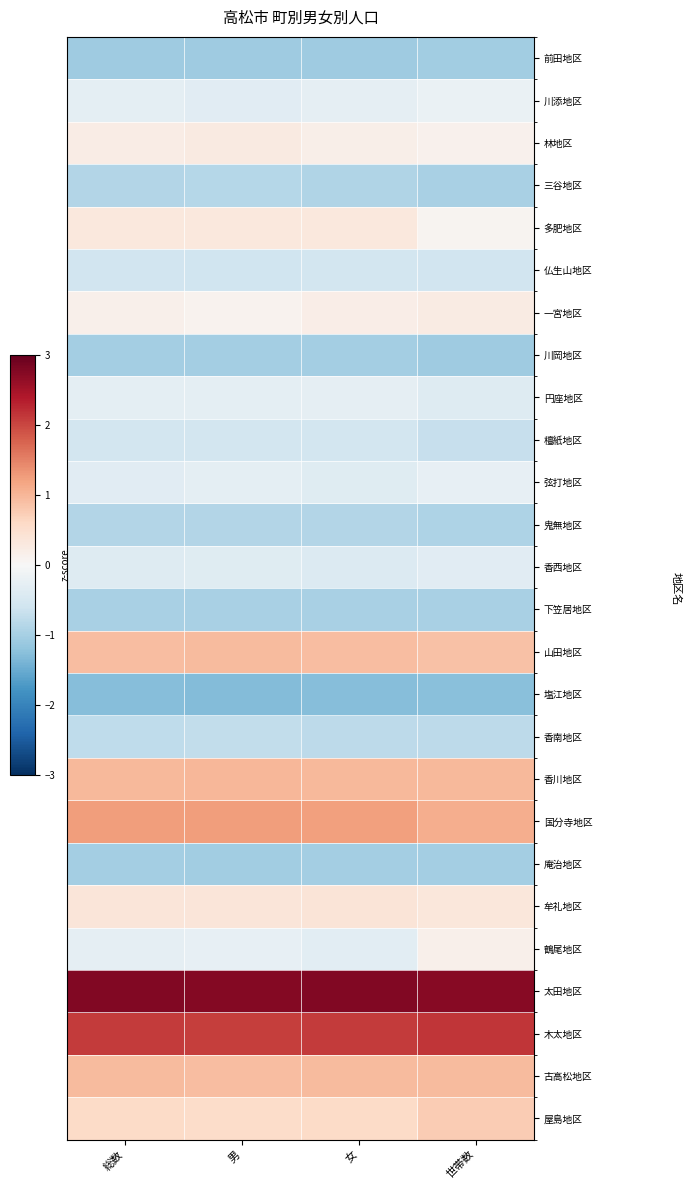

Reading left to right, transcribe all the data shown in this chart.

前田地区: 総数=-1.1	男=-1.1	女=-1.1	世帯数=-1.0
川添地区: 総数=-0.3	男=-0.3	女=-0.3	世帯数=-0.2
林地区: 総数=0.2	男=0.3	女=0.2	世帯数=0.1
三谷地区: 総数=-0.9	男=-0.9	女=-0.9	世帯数=-1.0
多肥地区: 総数=0.3	男=0.3	女=0.3	世帯数=0.1
仏生山地区: 総数=-0.6	男=-0.6	女=-0.6	世帯数=-0.6
一宮地区: 総数=0.2	男=0.1	女=0.2	世帯数=0.3
川岡地区: 総数=-1.0	男=-1.0	女=-1.0	世帯数=-1.1
円座地区: 総数=-0.3	男=-0.3	女=-0.3	世帯数=-0.4
檀紙地区: 総数=-0.6	男=-0.5	女=-0.6	世帯数=-0.7
弦打地区: 総数=-0.3	男=-0.3	女=-0.4	世帯数=-0.3
鬼無地区: 総数=-0.9	男=-0.9	女=-0.9	世帯数=-0.9
香西地区: 総数=-0.4	男=-0.4	女=-0.4	世帯数=-0.3
下笠居地区: 総数=-1.0	男=-1.0	女=-1.0	世帯数=-1.0
山田地区: 総数=0.9	男=0.9	女=0.9	世帯数=0.9
塩江地区: 総数=-1.3	男=-1.3	女=-1.3	世帯数=-1.3
香南地区: 総数=-0.8	男=-0.7	女=-0.8	世帯数=-0.8
香川地区: 総数=1.0	男=1.0	女=1.0	世帯数=1.0
国分寺地区: 総数=1.2	男=1.3	女=1.2	世帯数=1.1
庵治地区: 総数=-1.0	男=-1.0	女=-1.0	世帯数=-1.0
牟礼地区: 総数=0.4	男=0.4	女=0.4	世帯数=0.3
鶴尾地区: 総数=-0.3	男=-0.2	女=-0.3	世帯数=0.1
太田地区: 総数=2.8	男=2.8	女=2.8	世帯数=2.7
木太地区: 総数=2.1	男=2.1	女=2.1	世帯数=2.1
古高松地区: 総数=0.9	男=0.9	女=1.0	世帯数=0.9
屋島地区: 総数=0.6	男=0.5	女=0.6	世帯数=0.8